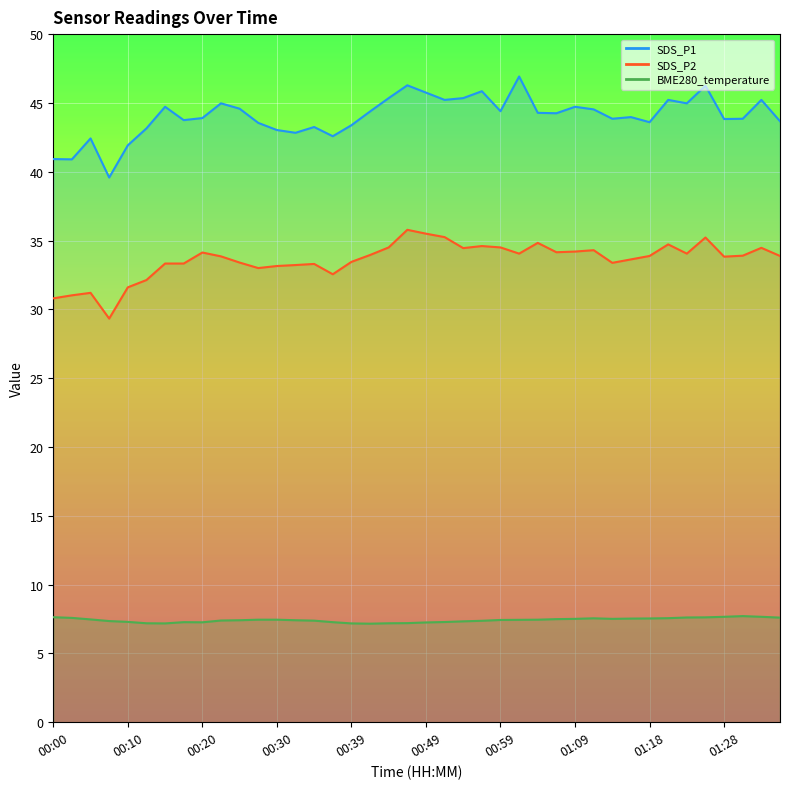

Which has a higher value, 01:18 or 00:44?

00:44